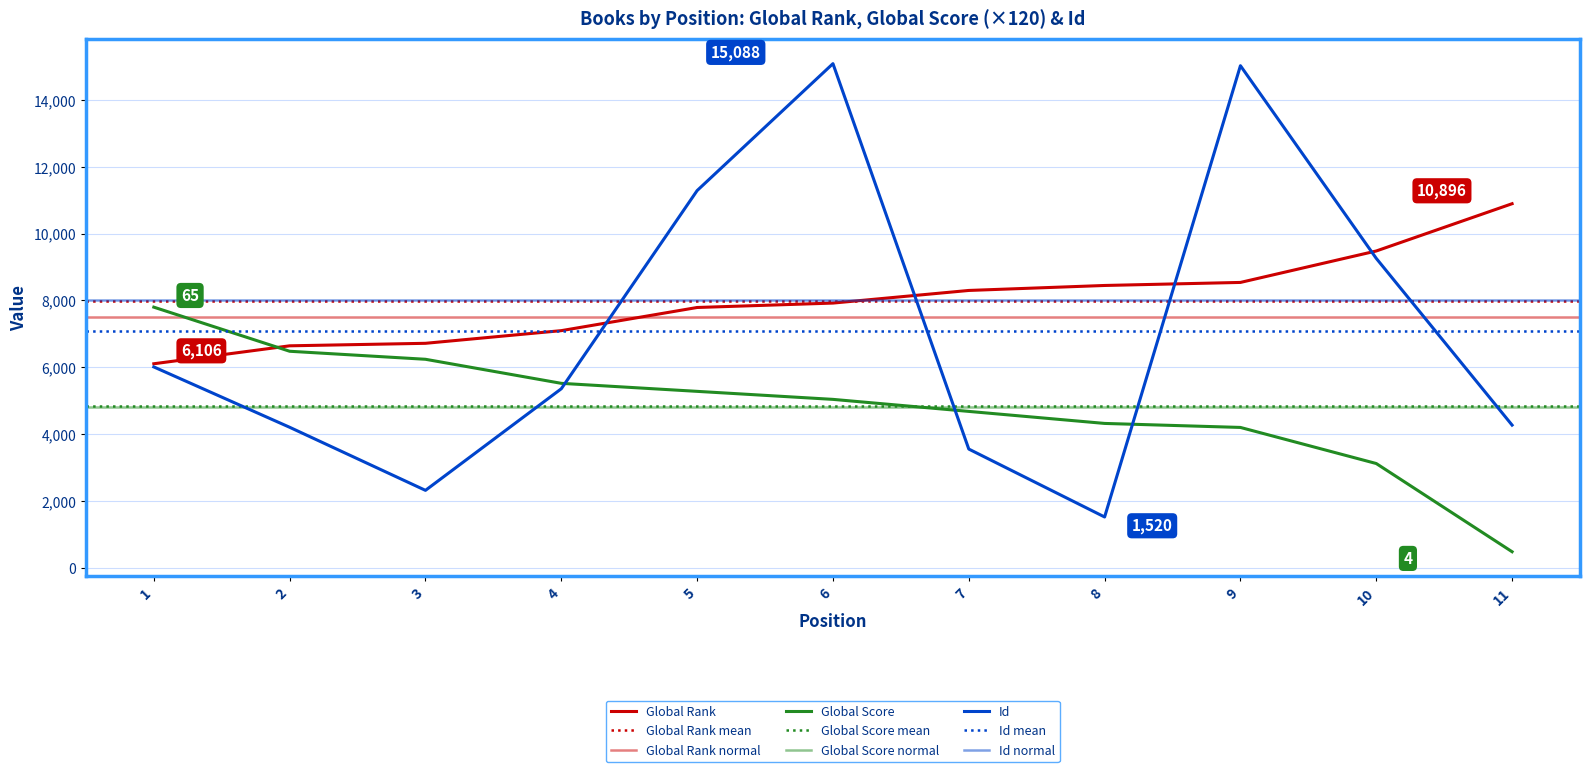

Is the value of Id at 7 greater than the value of Global Rank at 6?

No